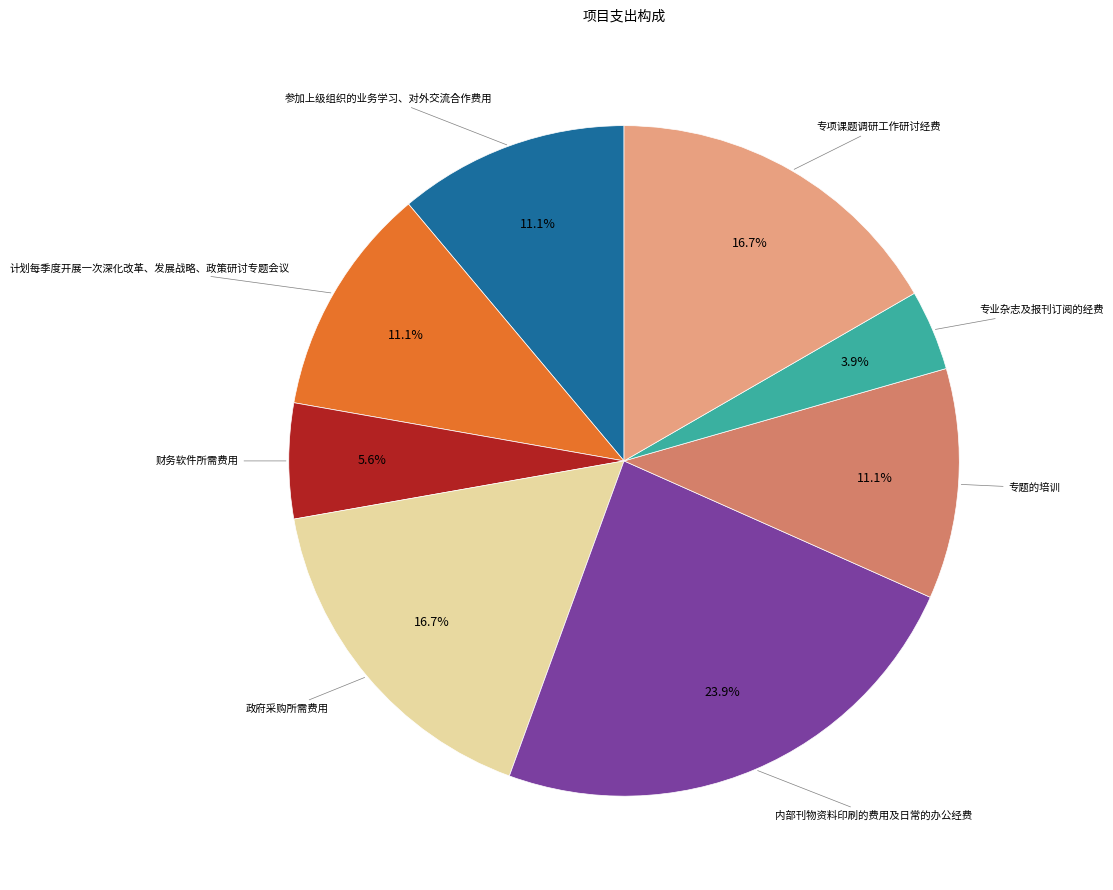

How many segments does this pie chart have?

8